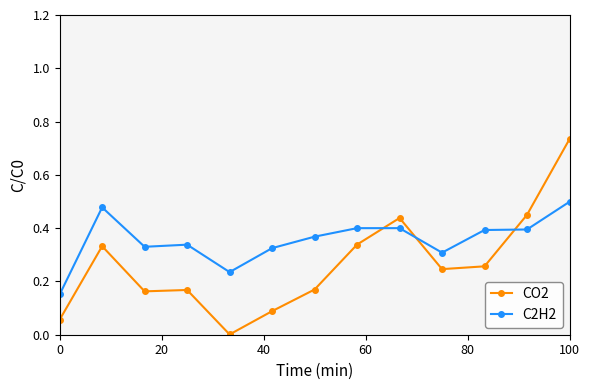

What is the sum of all CO2 values?

3.4